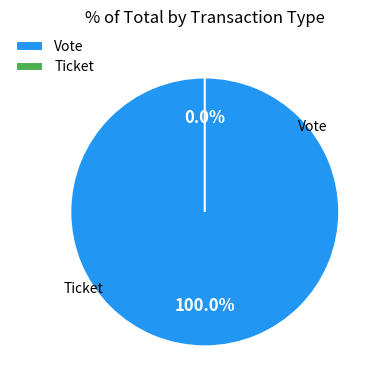

Combined, what portion of the pie is Ticket and Vote?

100.0%